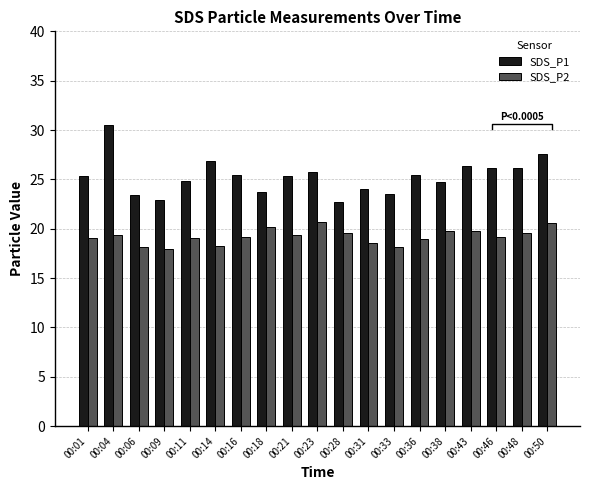

At which label does SDS_P1 reach its minimum?

00:28